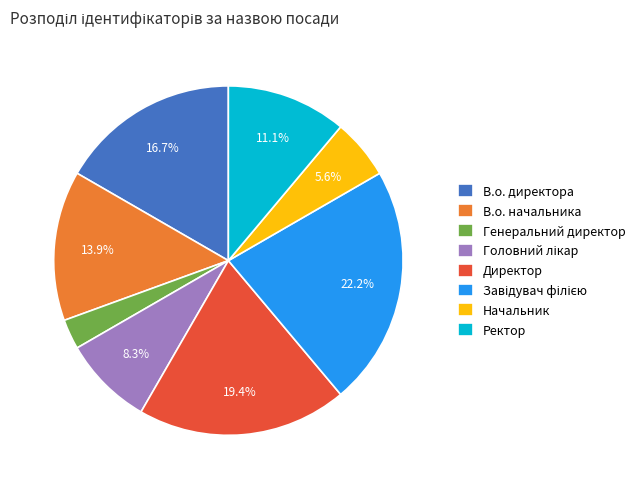

Is the sum of Директор and В.о. начальника greater than half?

No